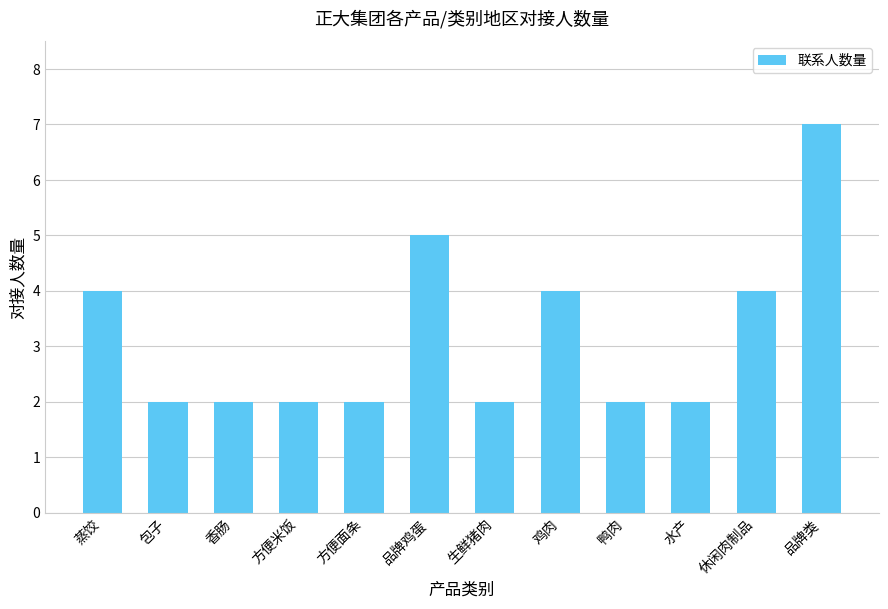

What is the value of the 8th bar from the left?

4